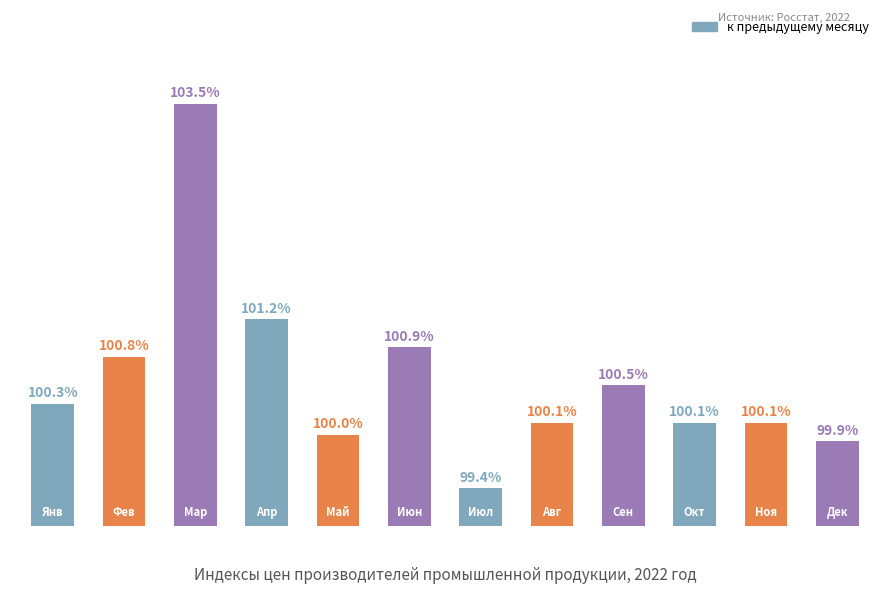

Are the bars horizontal?

No